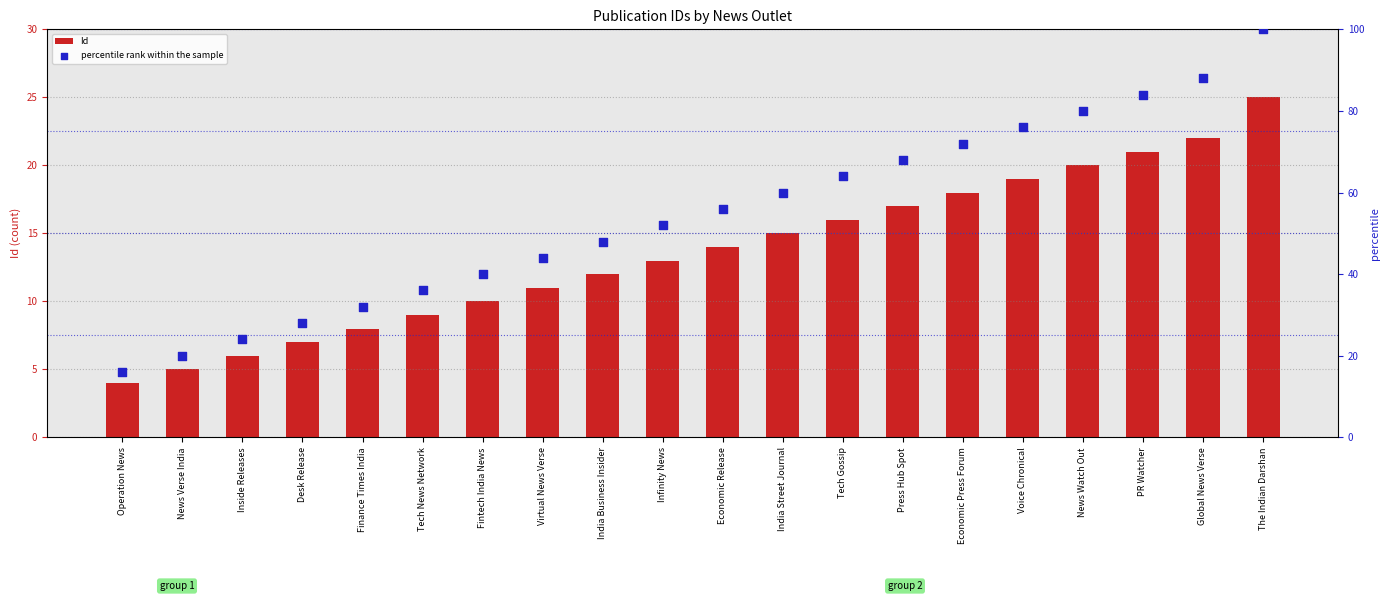

Is the value of percentile rank within the sample at Inside Releases greater than the value of Id at Voice Chronical?

Yes